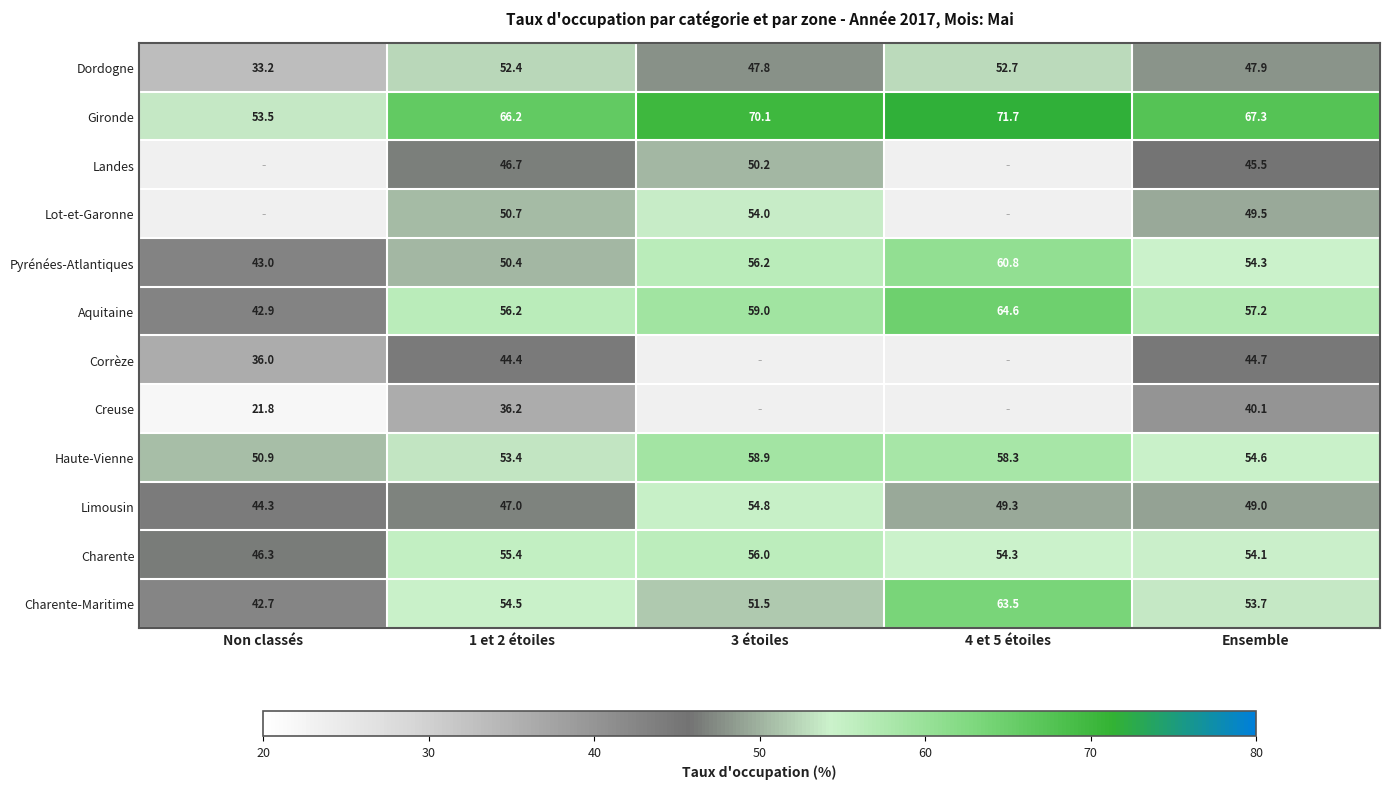

Which series has the largest total across all categories?

Gironde